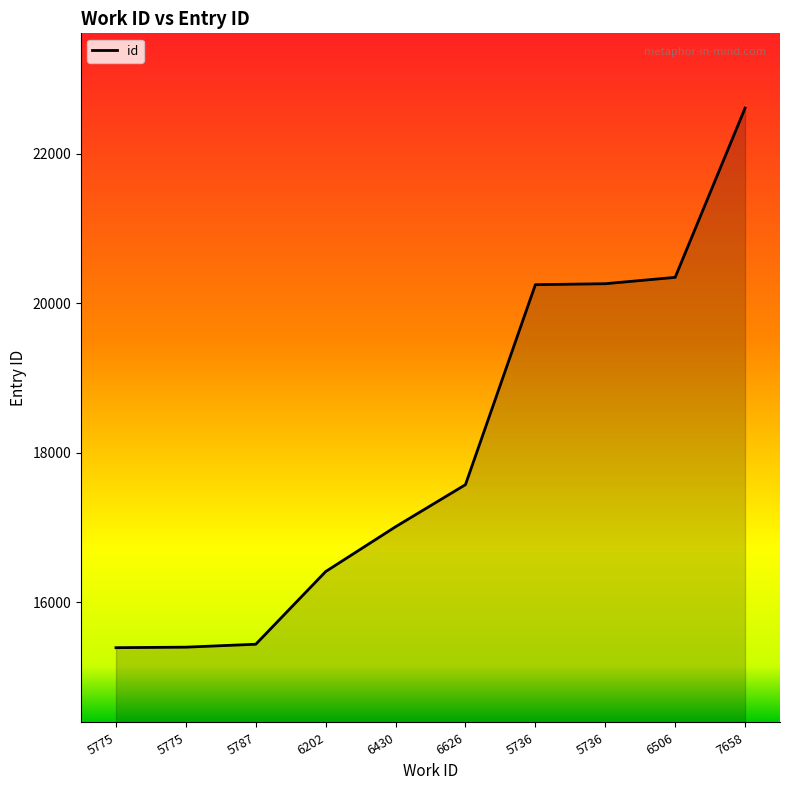

What is the change in value from 5787 to 6626?

+2134